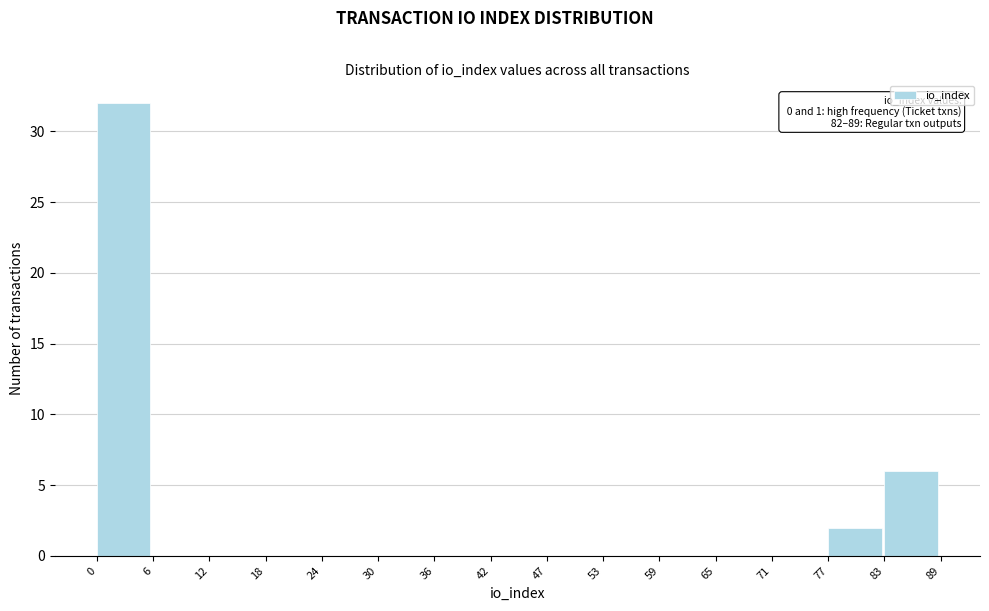

Which range on the x-axis has the tallest bar?

0 to 6